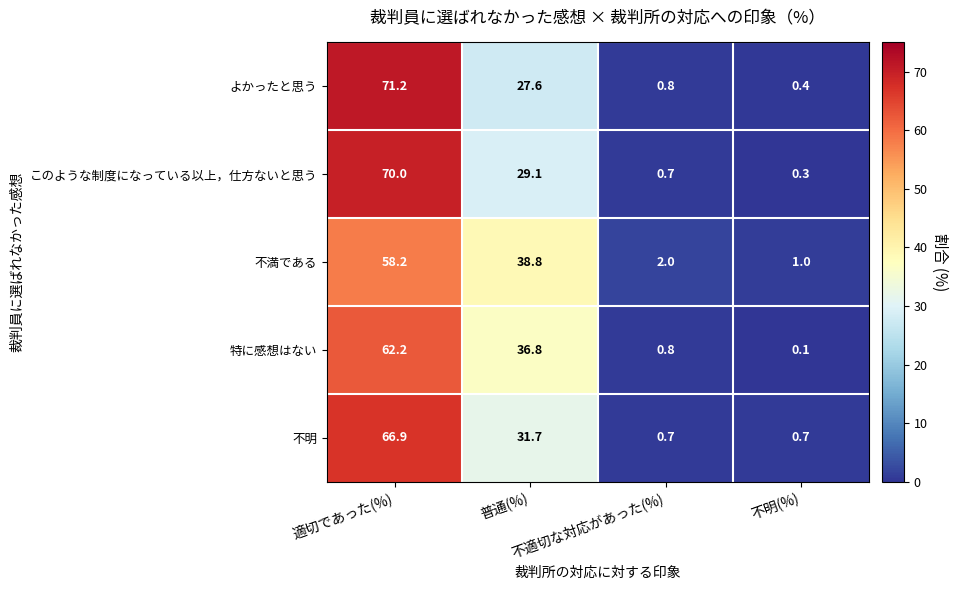

Which series has the largest range (max minus min)?

よかったと思う